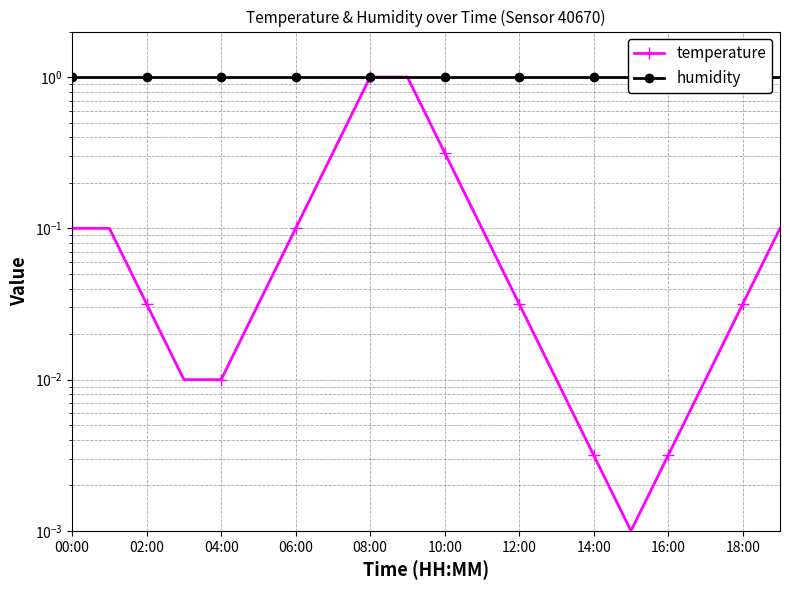

Which series has the largest total across all categories?

humidity